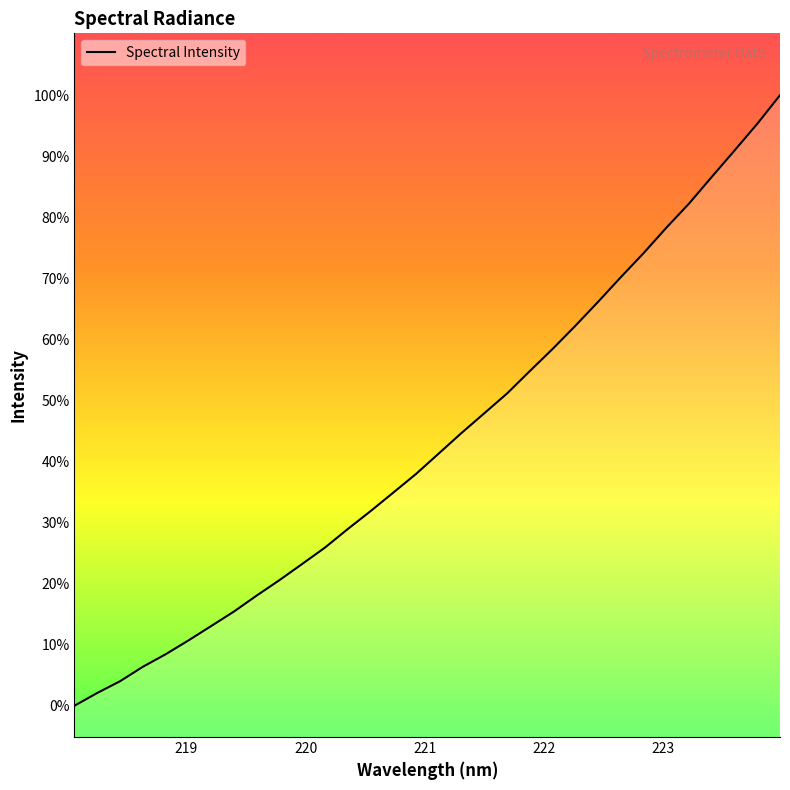

Is this an area chart (filled region under the line)?

Yes